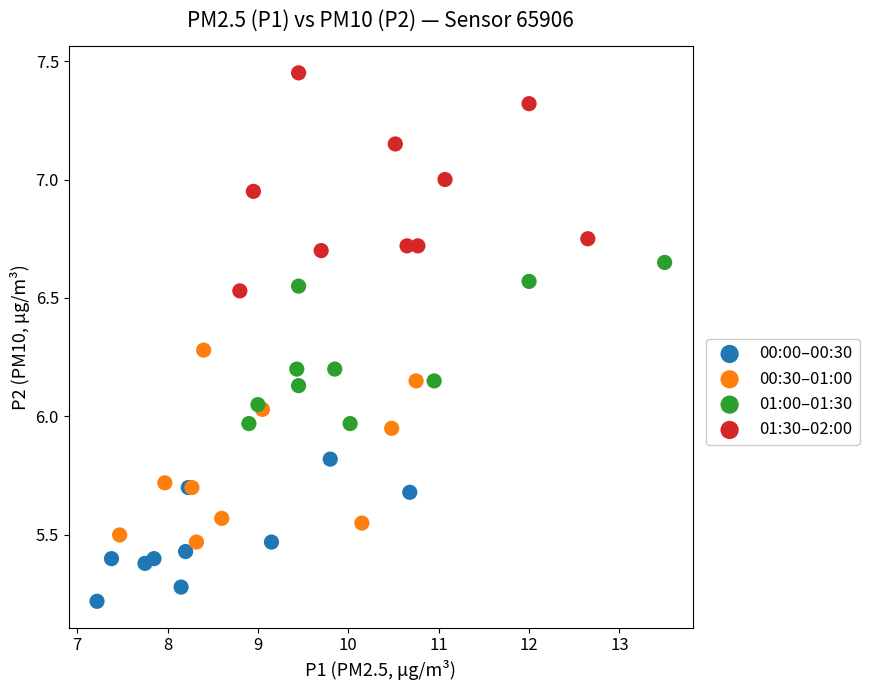

Which series reaches the maximum Y coordinate?

01:30–02:00